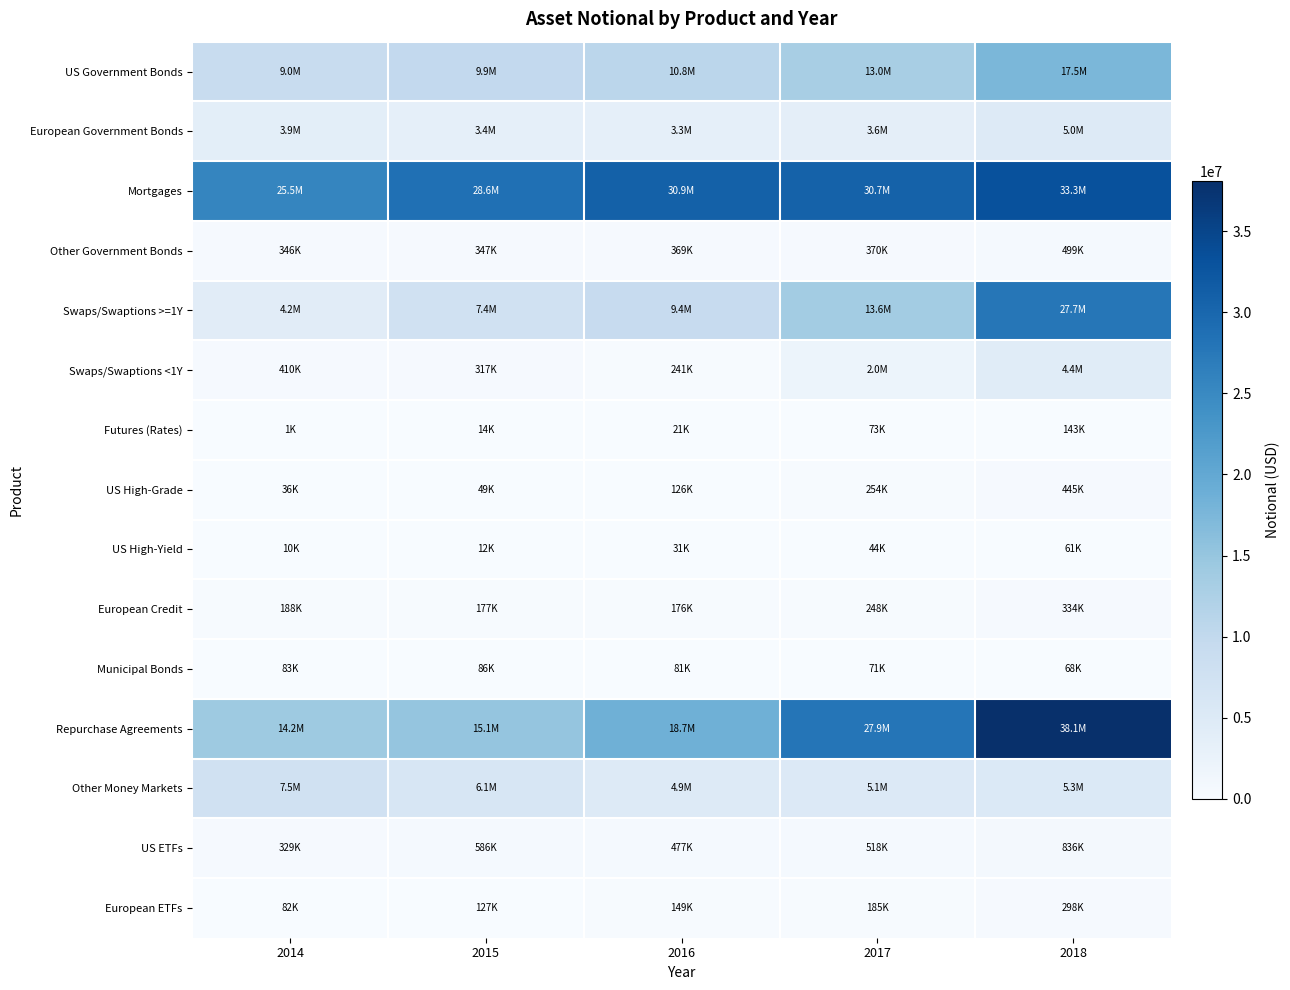

Between 2014 and 2017, which series saw the biggest shift?

Repurchase Agreements